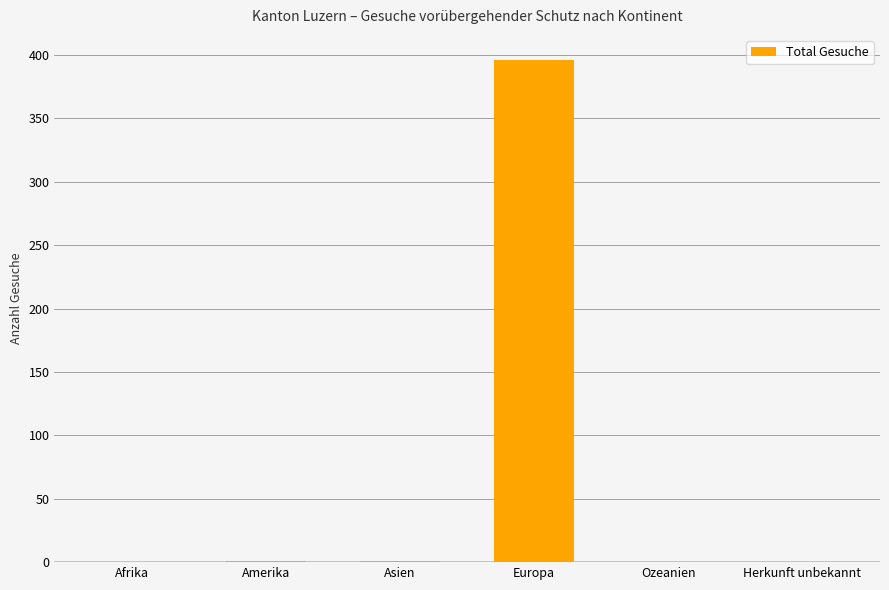

What is the maximum value shown in the chart?

396